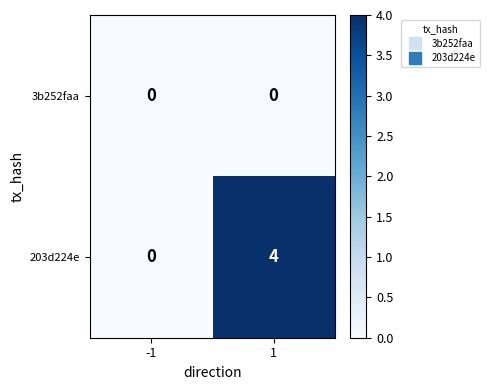

Which series has the widest spread of values?

203d224e